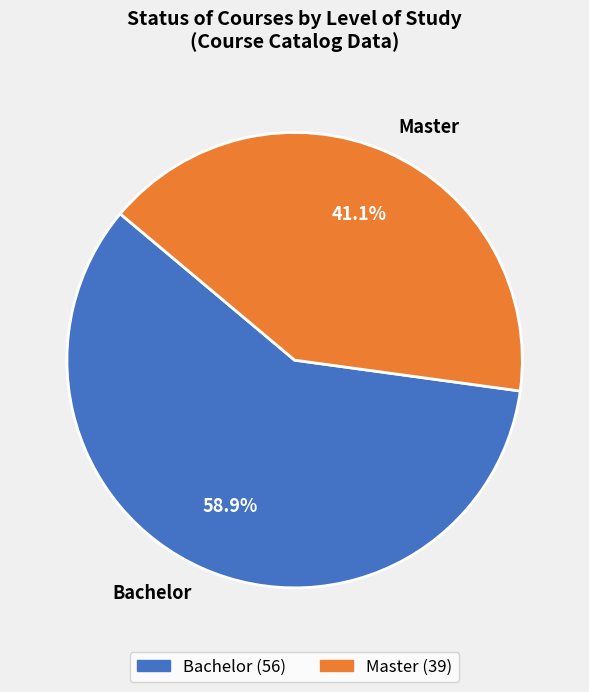

To the nearest percent, what is the difference between the Bachelor and Master slice percentages?

18%